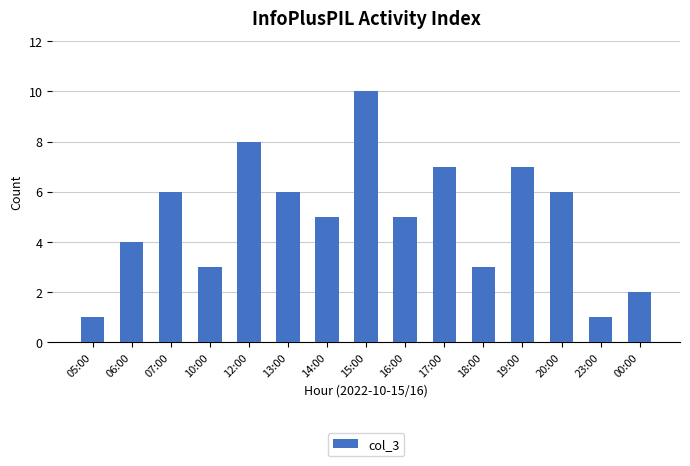

The chart shows a value of 11 at 19:00. True or false?

False